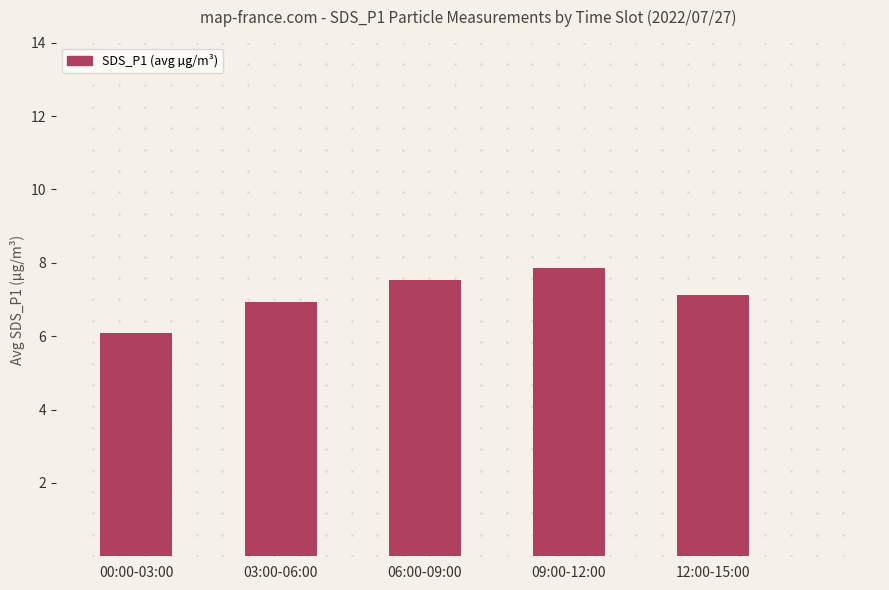

List the labels in order of value, smallest first.

00:00-03:00, 03:00-06:00, 12:00-15:00, 06:00-09:00, 09:00-12:00